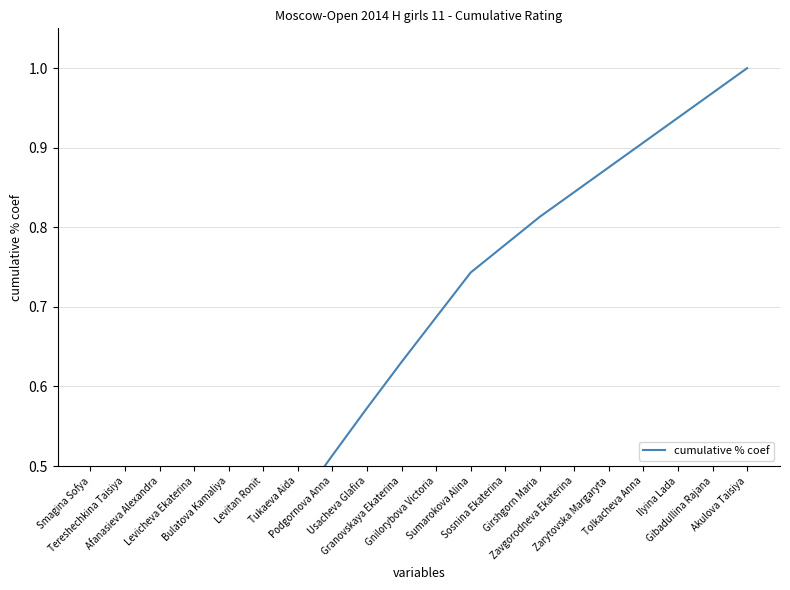

What is the value of the 2nd point from the left?

0.1